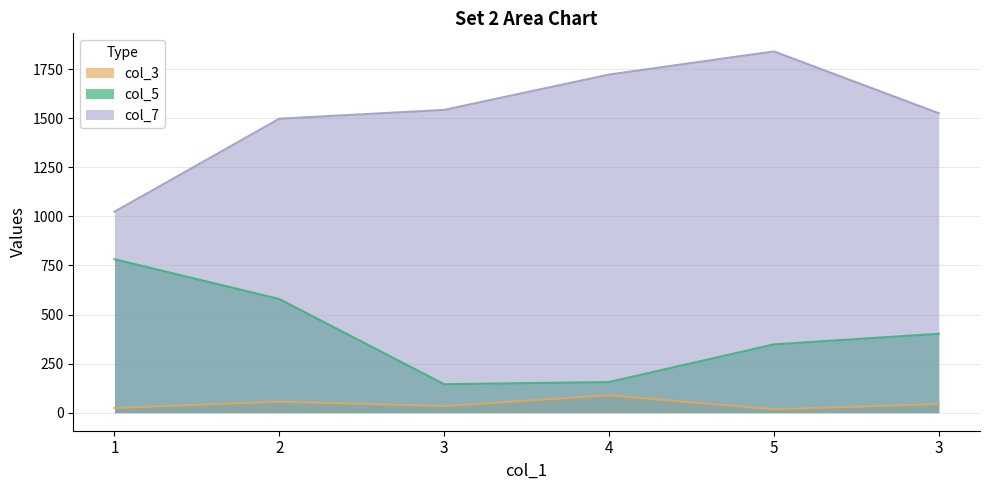

Reading right to left, list all the values displayed in this chart.

col_5: 3=402.0	5=348.0	4=156.0	3=145.0	2=579.0	1=782.0
col_3: 3=44.0	5=17.0	4=89.0	3=34.0	2=56.0	1=24.0
col_7: 3=1525.8	5=1841.0	4=1723.0	3=1543.0	2=1498.0	1=1024.0